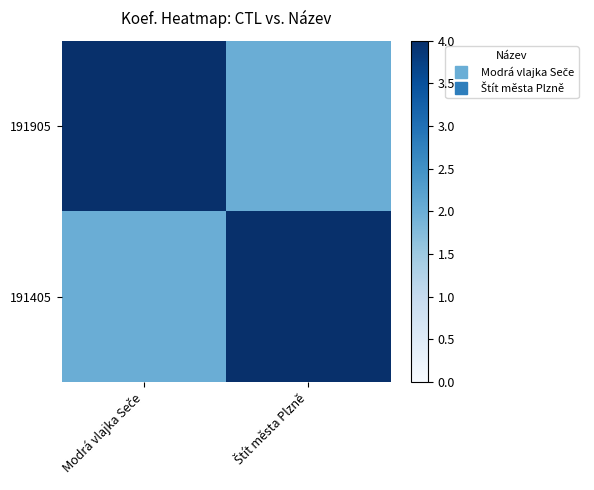

How many distinct data groups are displayed?

2